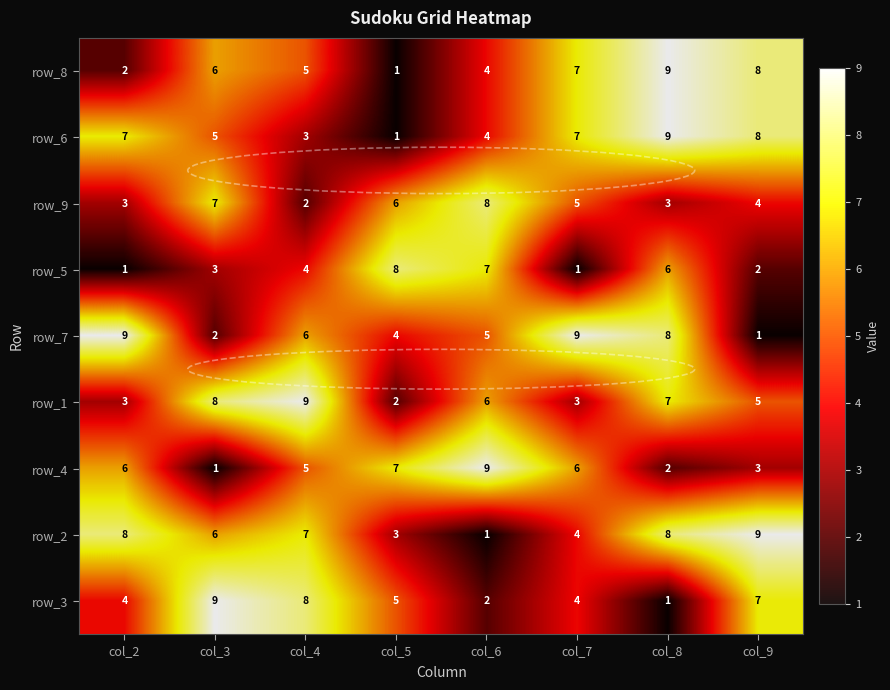

Read the row_6 value at col_3.

5